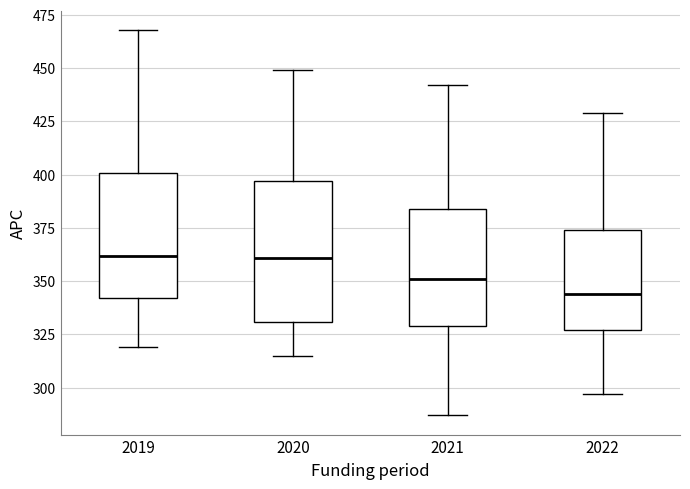

Reading left to right, transcribe this box plot: for each box, give where its median line is, the range the box spans, and where its two whiskers end, as read against the y-axis. The values are not printed on the chart, so give them approximately, as read against the axis.

2019: median 360, box 340 to 400, whiskers 320 to 470
2020: median 360, box 330 to 395, whiskers 315 to 450
2021: median 350, box 330 to 385, whiskers 285 to 440
2022: median 345, box 325 to 375, whiskers 295 to 430